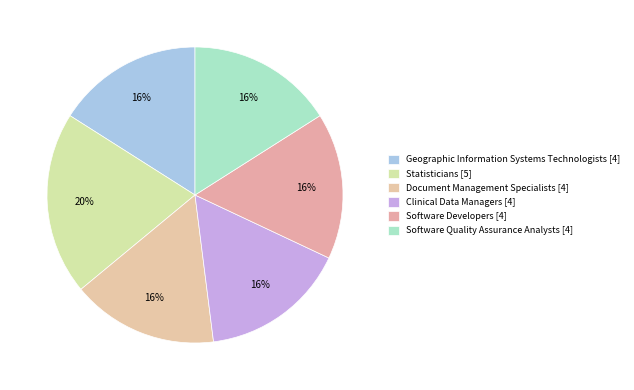

What is the total percentage of Statisticians and Clinical Data Managers?

36.0%